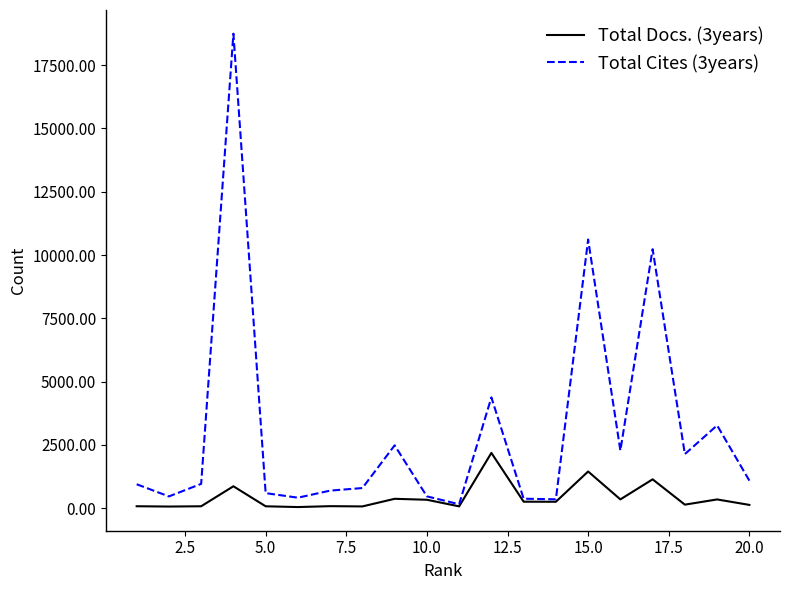

Which series has the largest range (max minus min)?

Total Cites (3years)